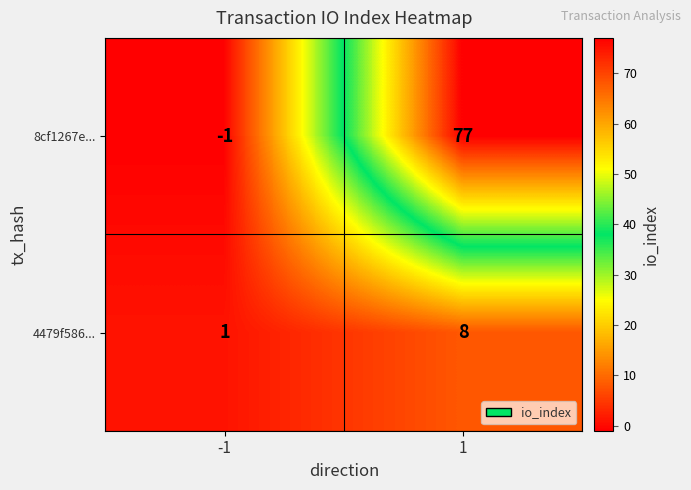

Reading left to right, transcribe all the data shown in this chart.

8cf1267e...: -1	77
4479f586...: 1	8